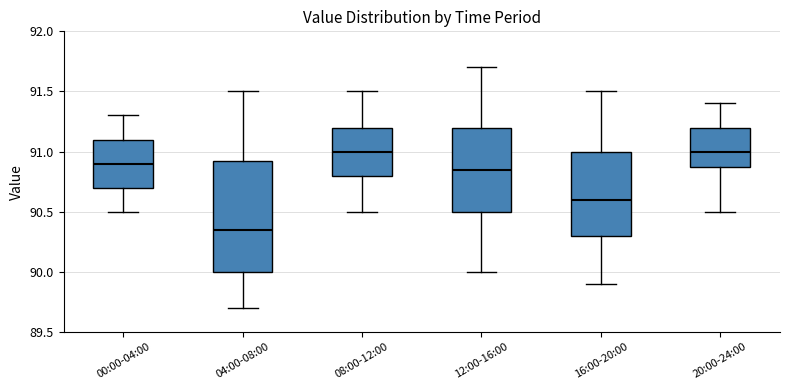

Where is the upper edge of the box for 12:00-16:00 on the y-axis? The values are not printed on the chart, so give them approximately, as read against the axis.

91.20